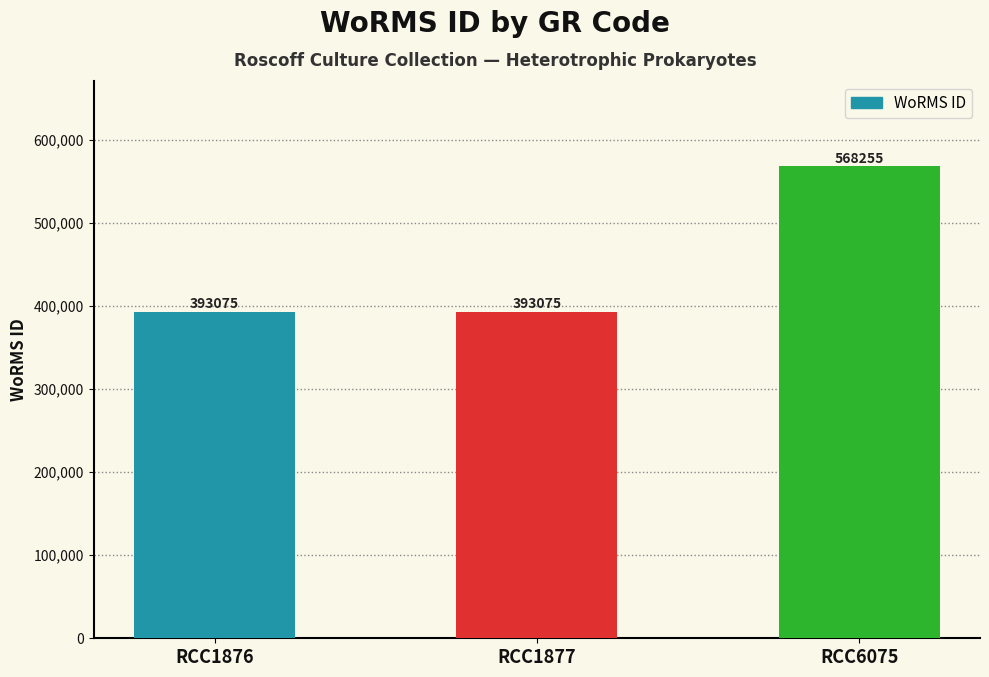

Is it true that the value at RCC1877 is 568175?

False